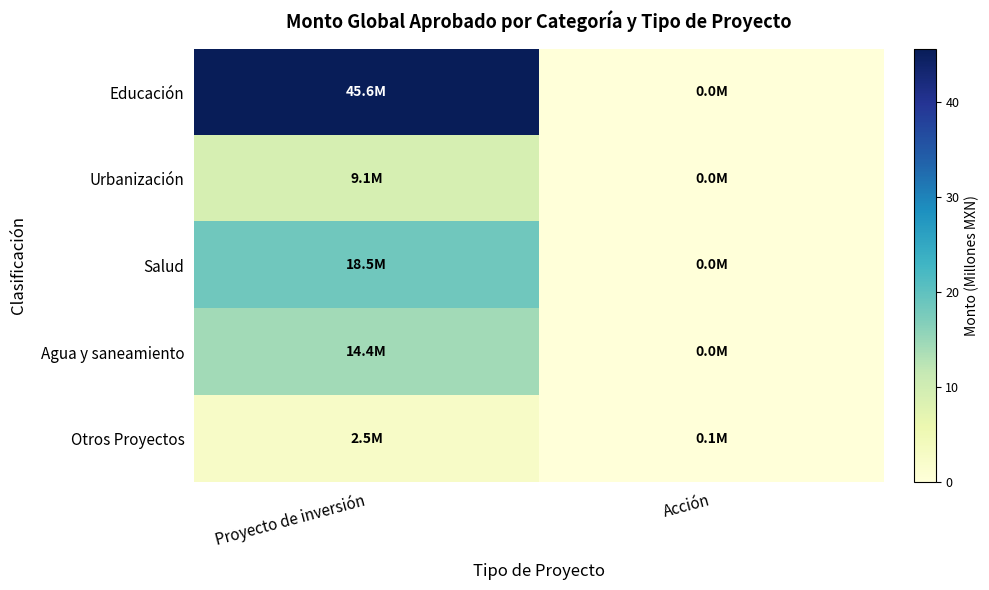

What is the greatest value displayed?

45.6